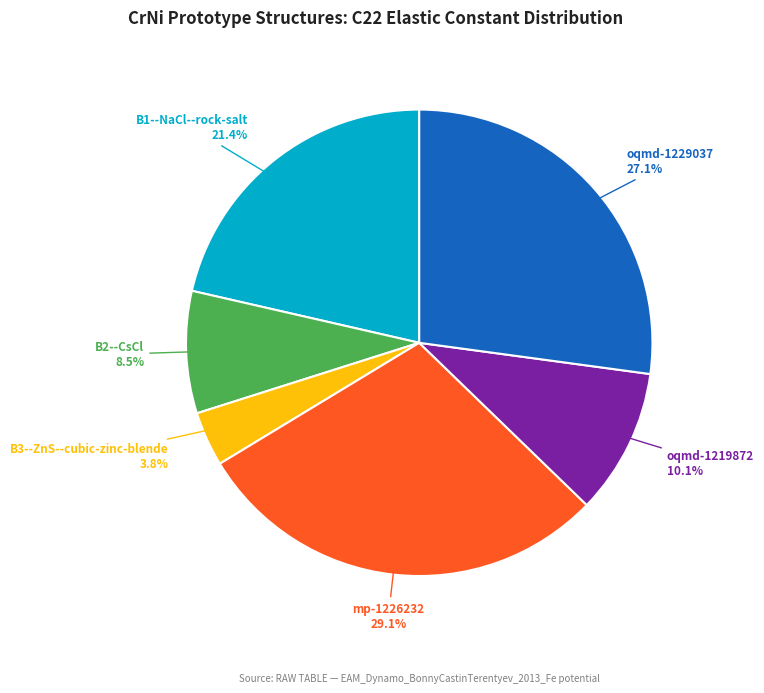

How many segments does this pie chart have?

6